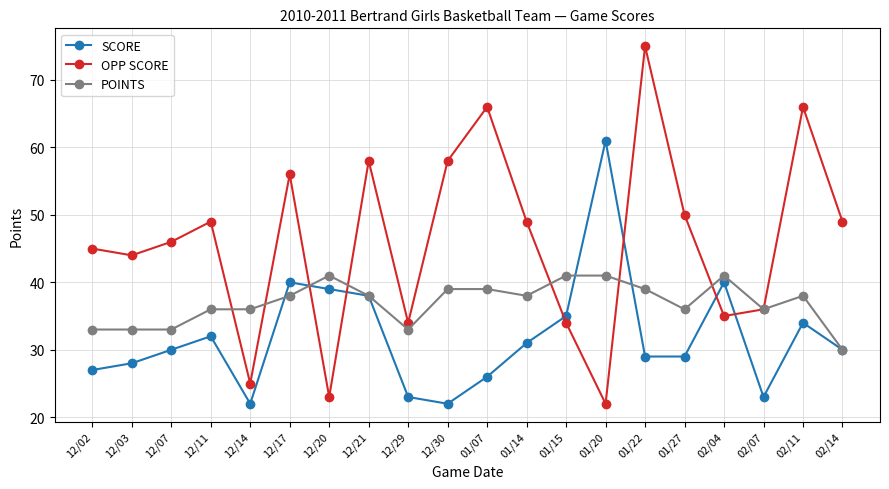

True or false: POINTS has more than 2 points higher than both neighbors.

True